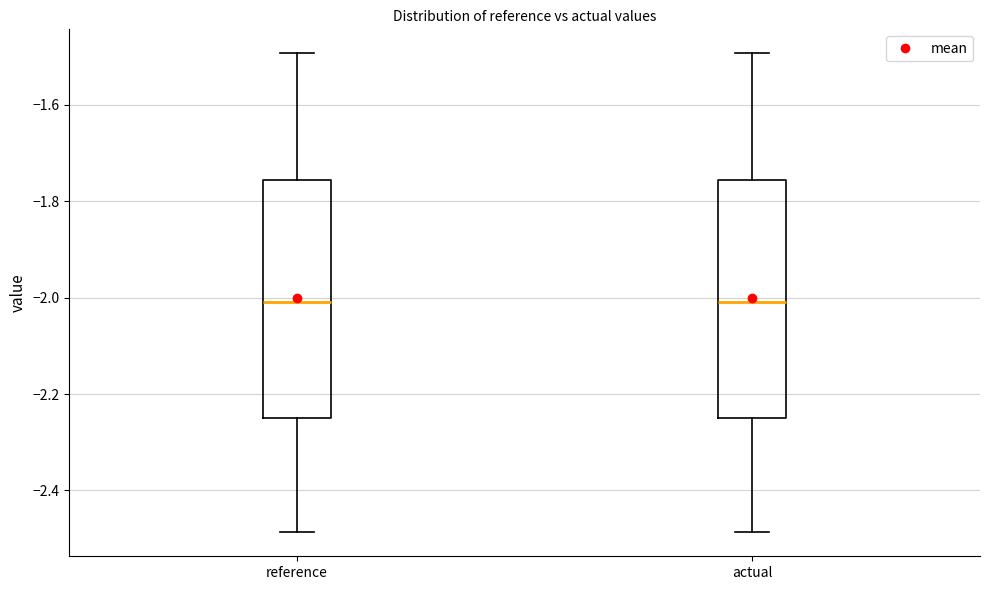

Reading left to right, transcribe this box plot: for each box, give where its median line is, the range the box spans, and where its two whiskers end, as read against the y-axis. The values are not printed on the chart, so give them approximately, as read against the axis.

reference: median -2.00, box -2.26 to -1.76, whiskers -2.48 to -1.50
actual: median -2.00, box -2.26 to -1.76, whiskers -2.48 to -1.50